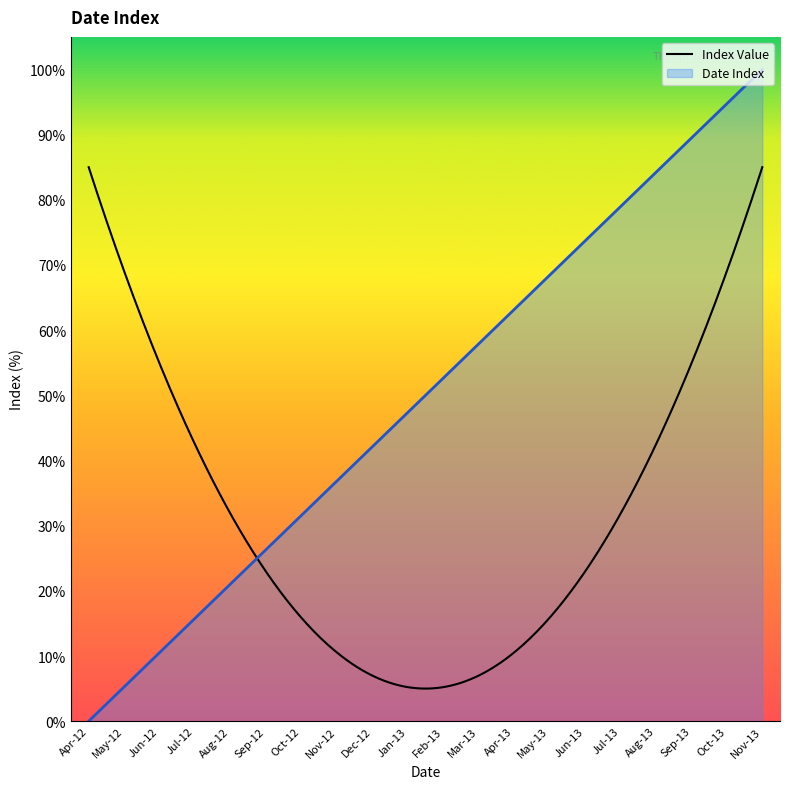

List the labels in order of value, smallest first.

Apr-12, May-12, Jun-12, Jul-12, Aug-12, Sep-12, Oct-12, Nov-12, Dec-12, Jan-13, Feb-13, Mar-13, Apr-13, May-13, Jun-13, Jul-13, Aug-13, Sep-13, Oct-13, Nov-13